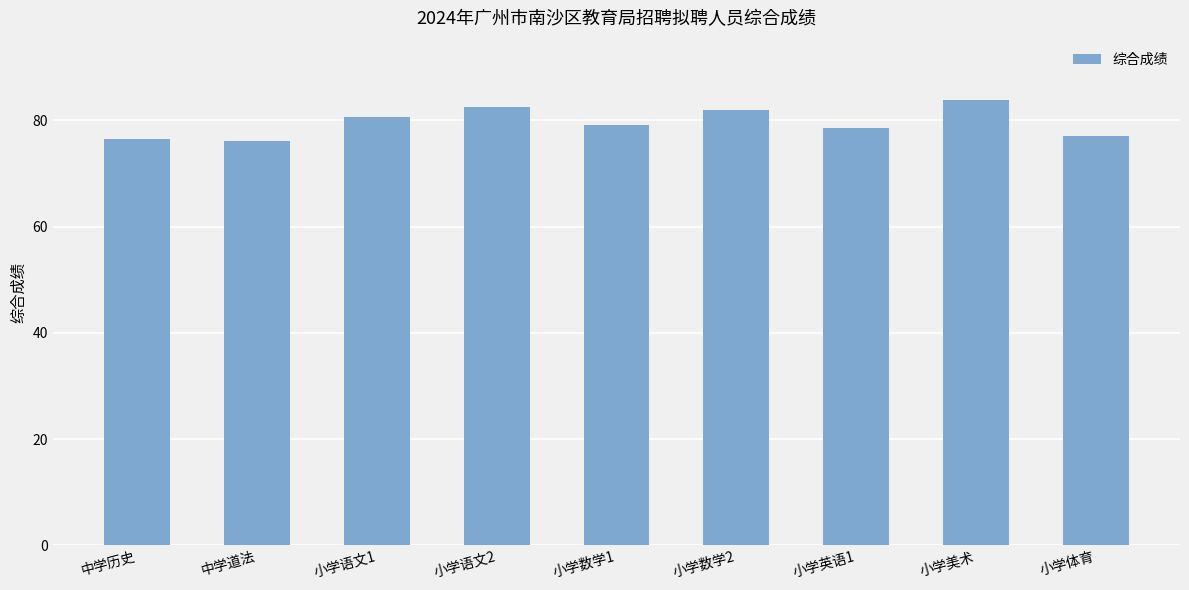

Where does the data first go above 79?

小学语文1